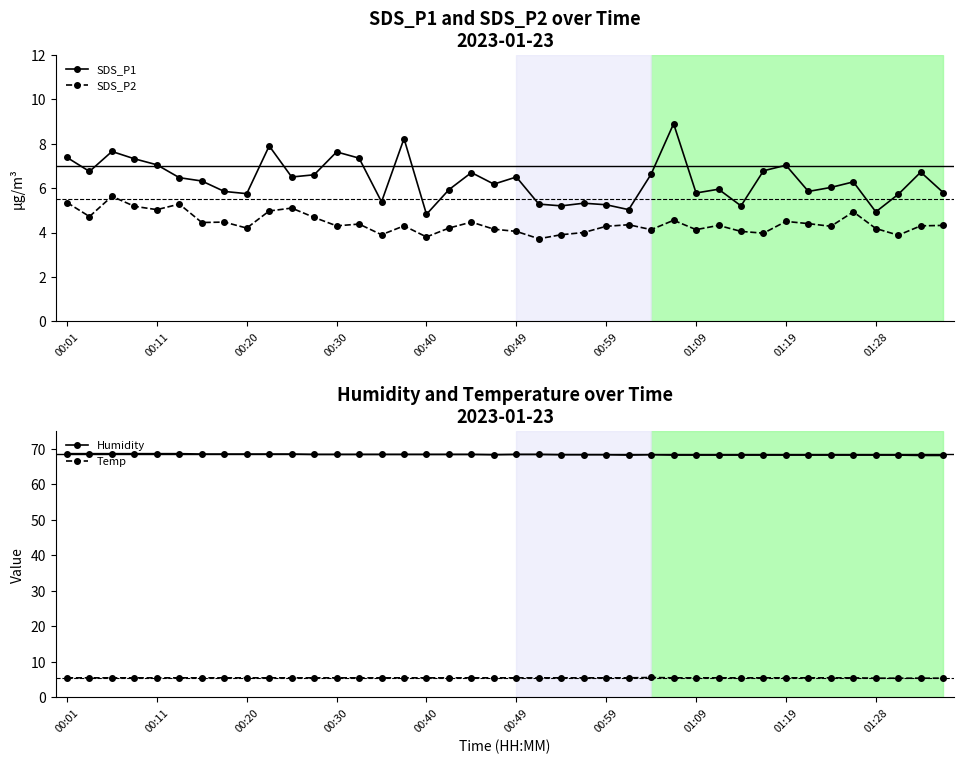

True or false: Humidity has more than 0 interior local peaks.

True